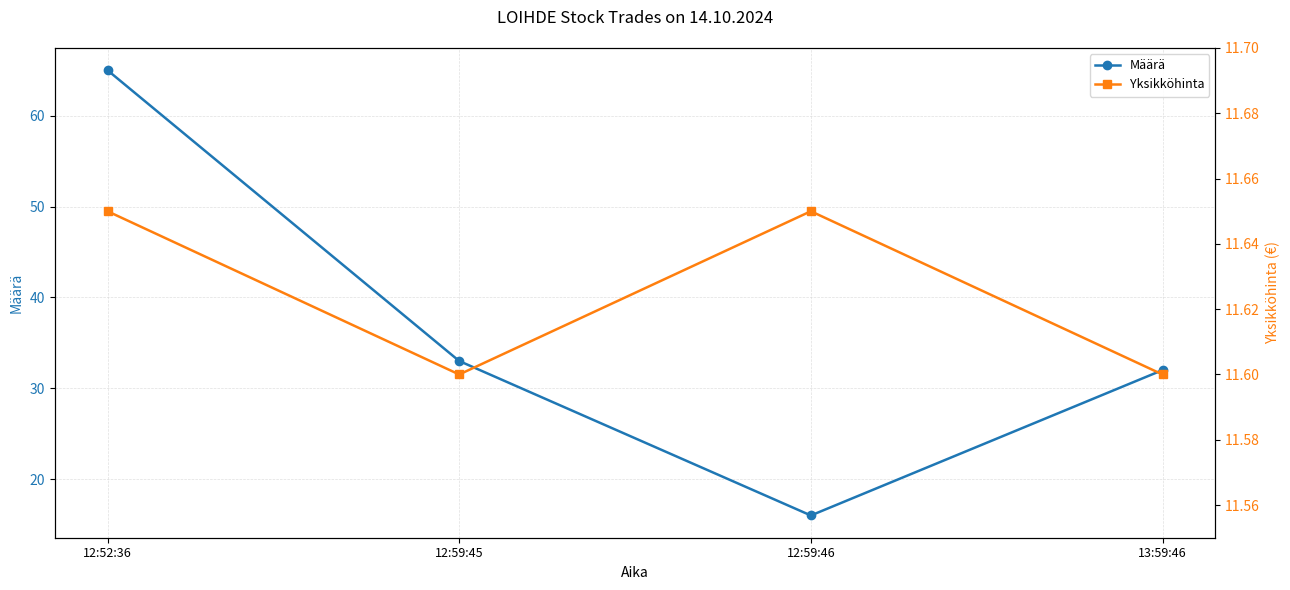

What value does the Määrä series have at 12:59:46?

16